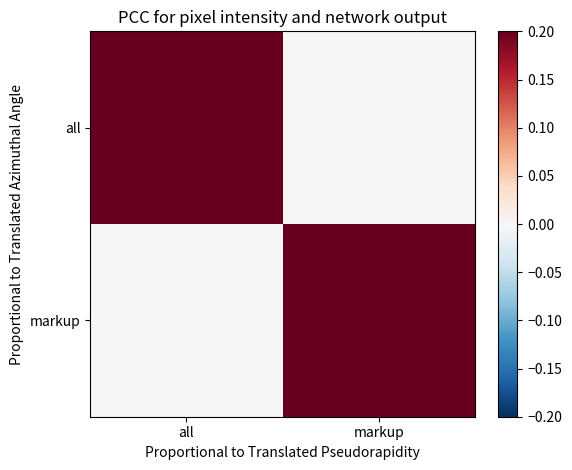

How many series are shown in this chart?

2